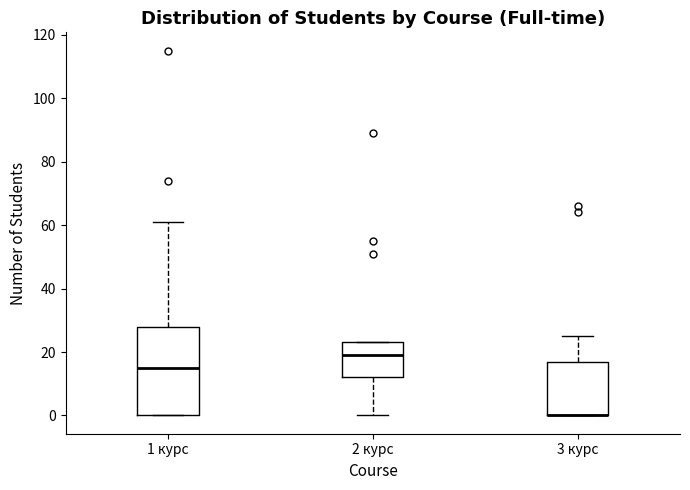

Reading left to right, read every box against the y-axis: the position of its median line, the range the box covers, and the ends of its whiskers. The values are not printed on the chart, so give them approximately, as read against the axis.

1 курс: median 16, box 0 to 28, whiskers 0 to 62
2 курс: median 20, box 12 to 24, whiskers 0 to 24
3 курс: median 0 (drawn on the box's lower edge), box 0 to 18, whiskers 0 to 26